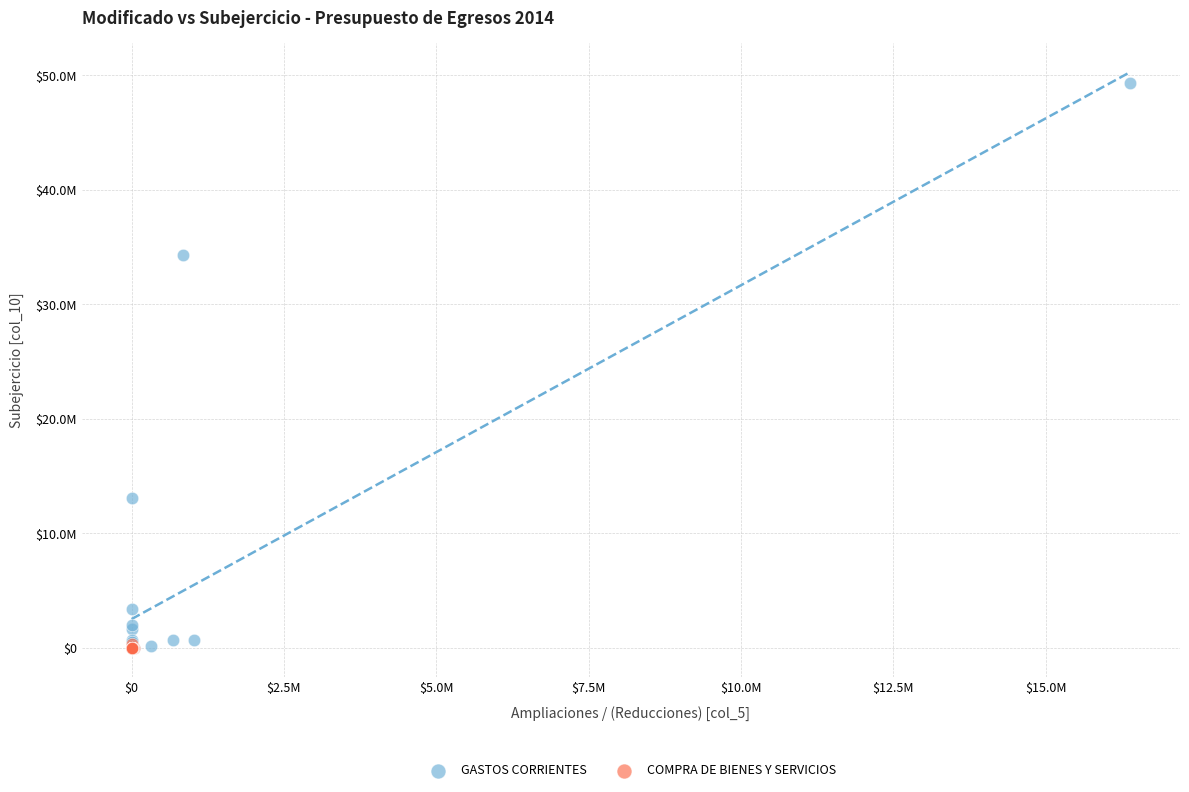

What are all the series names shown in the legend?

GASTOS CORRIENTES, COMPRA DE BIENES Y SERVICIOS